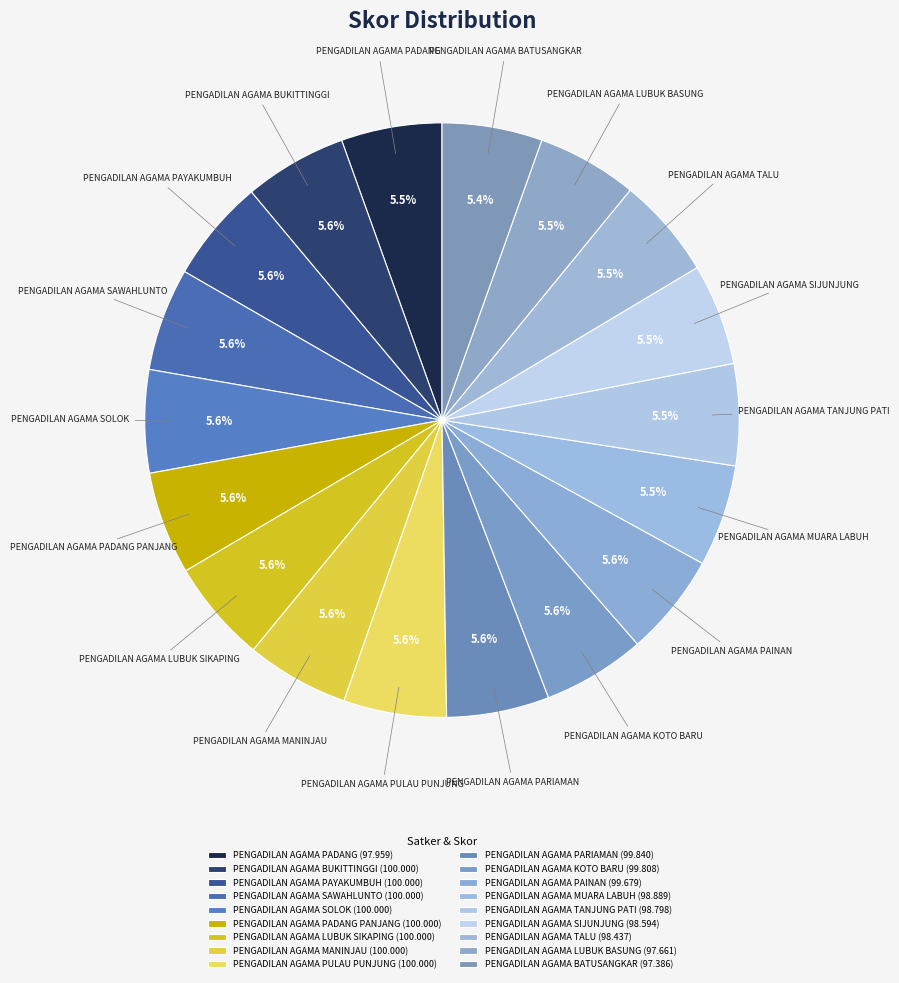

What is the total percentage of PENGADILAN AGAMA SIJUNJUNG and PENGADILAN AGAMA PAYAKUMBUH?

11.1%